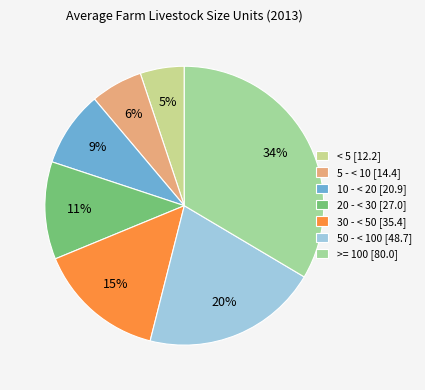

How many slices are in this pie chart?

7